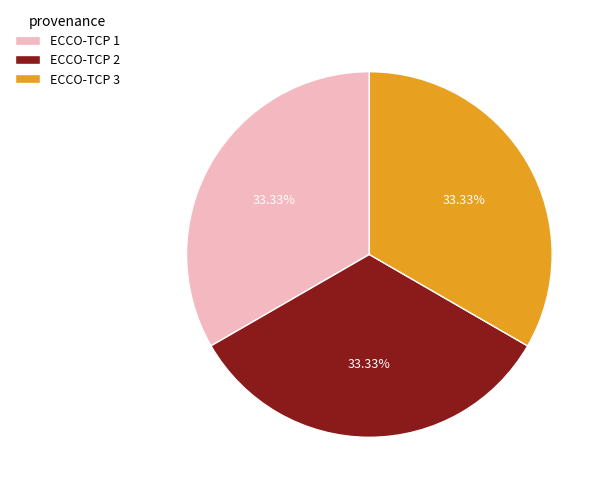

Does any single category account for the majority?

No